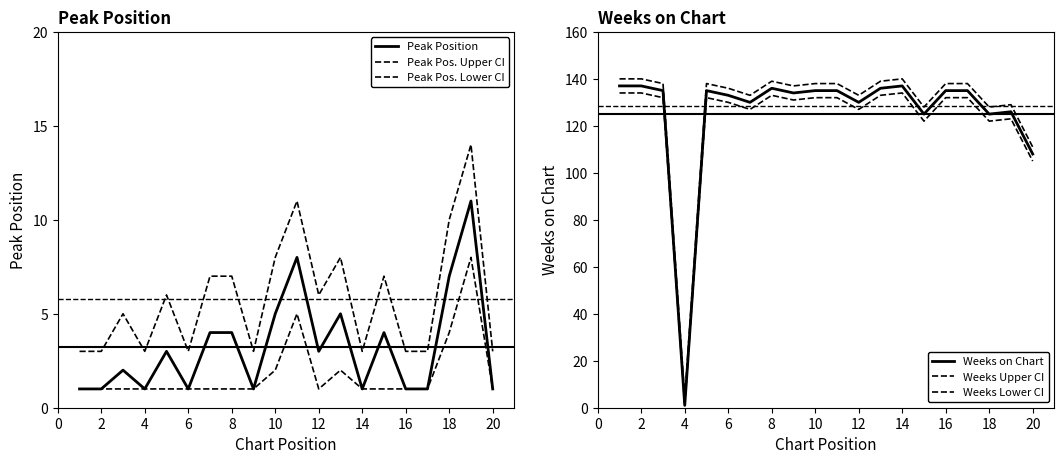

How many values in the Peak Position series are below 3?

10